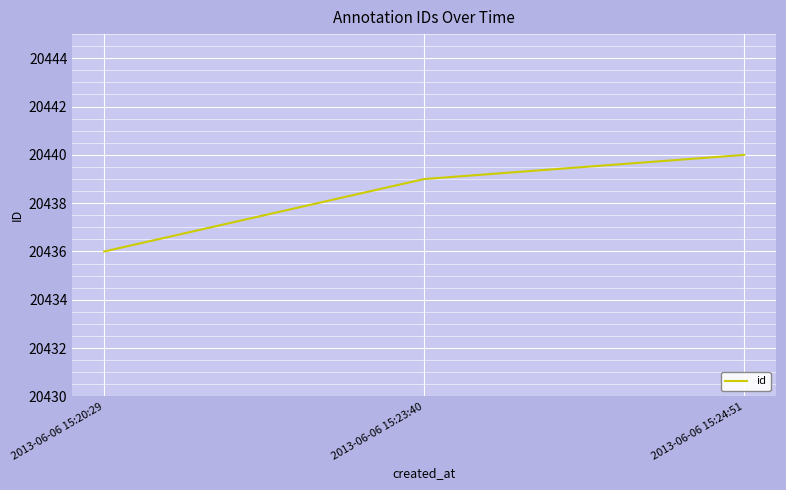

How many lines are shown in the chart?

1